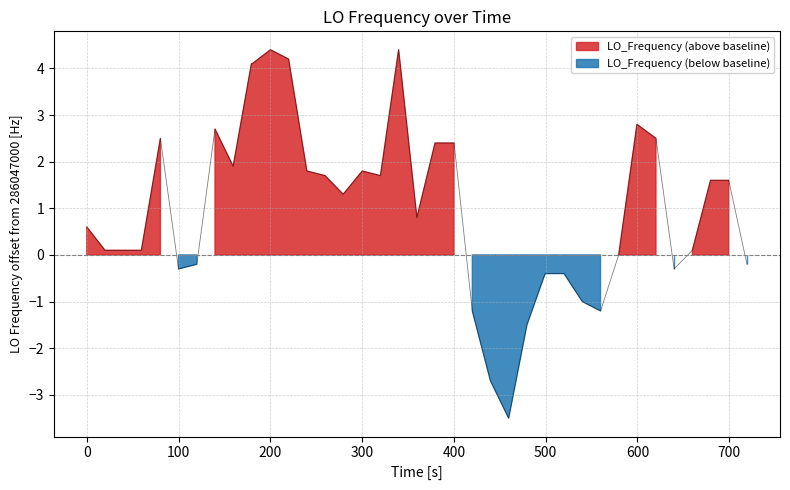

What is the difference between the maximum and minimum values?

7.9